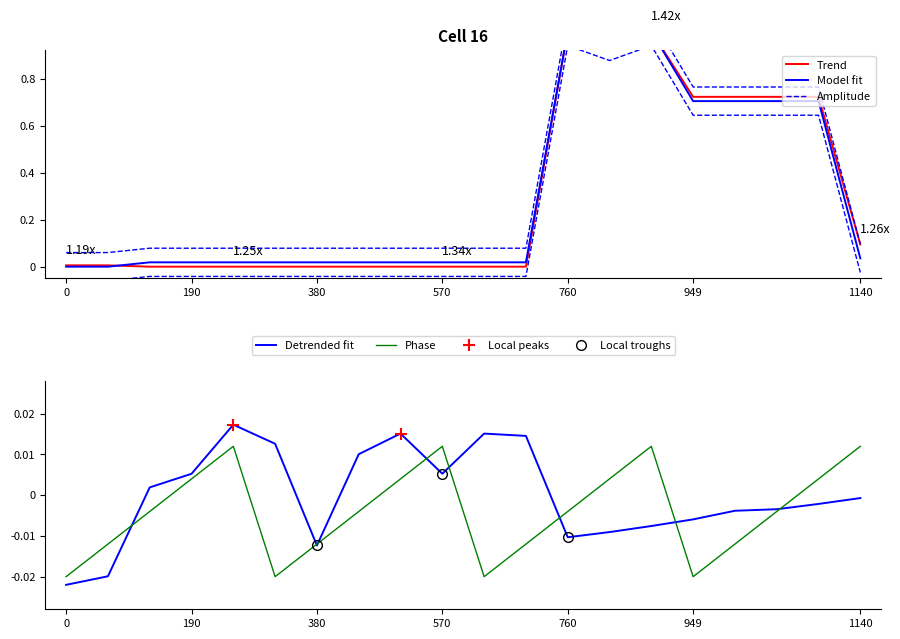

At which label is Detrended fit closest to 0?

1140